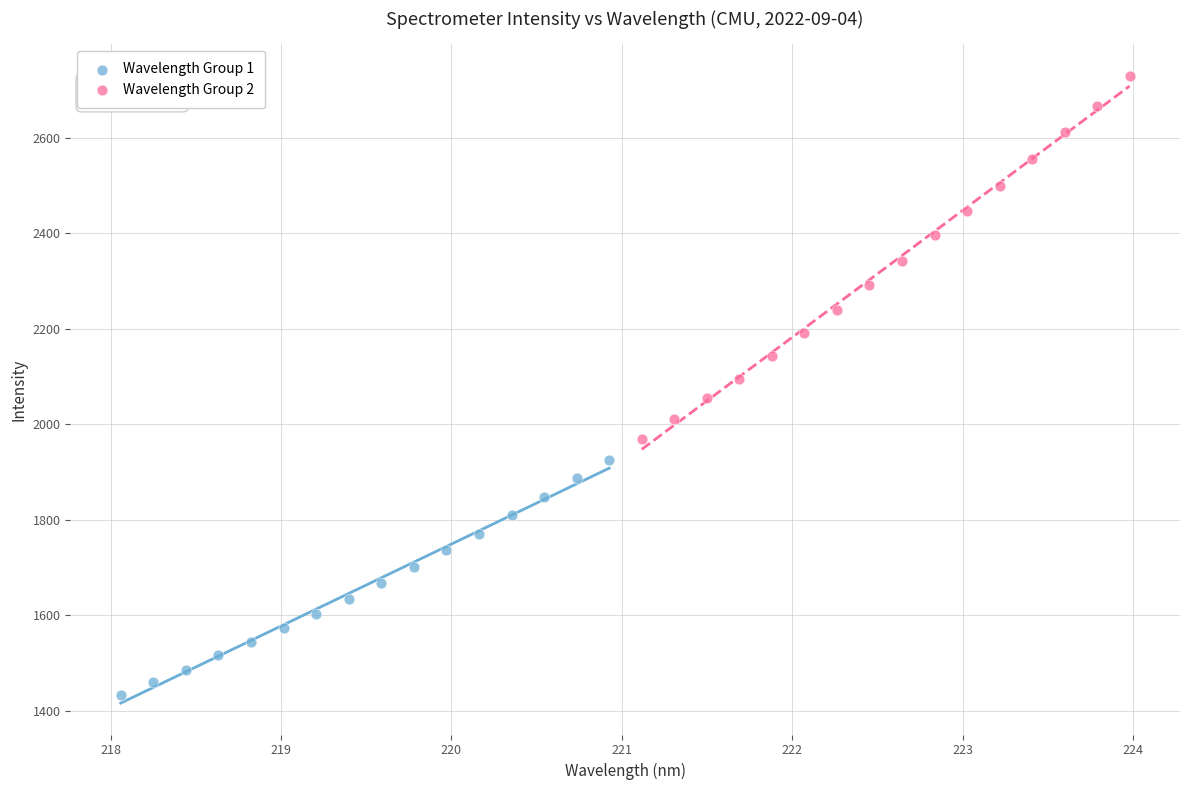

Which series has the largest Y range (max minus min)?

Wavelength Group 2